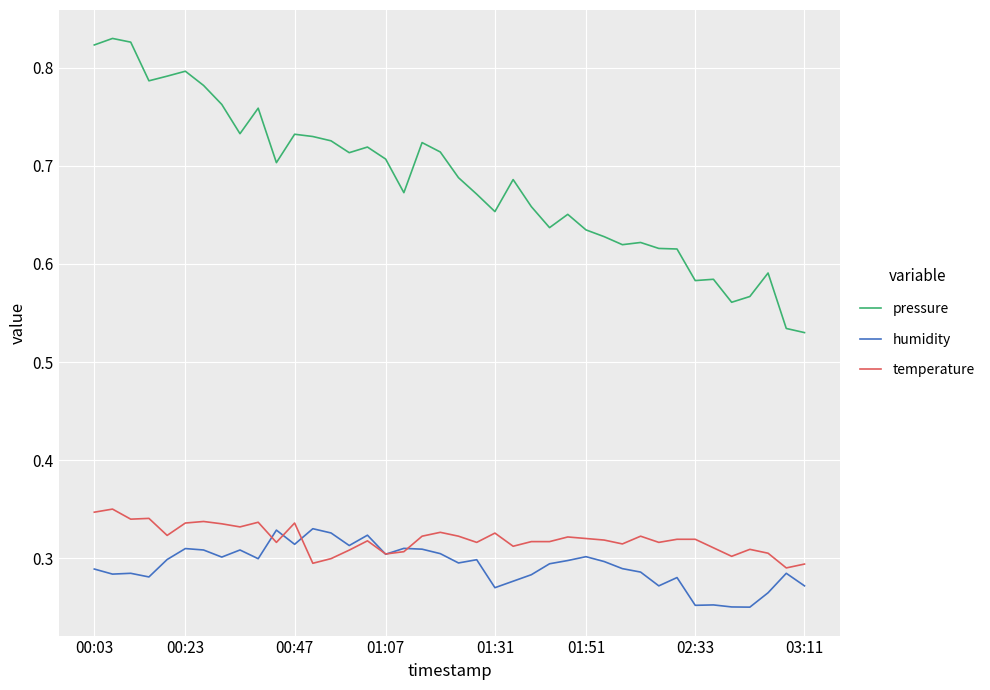

Which series has the largest total across all categories?

pressure